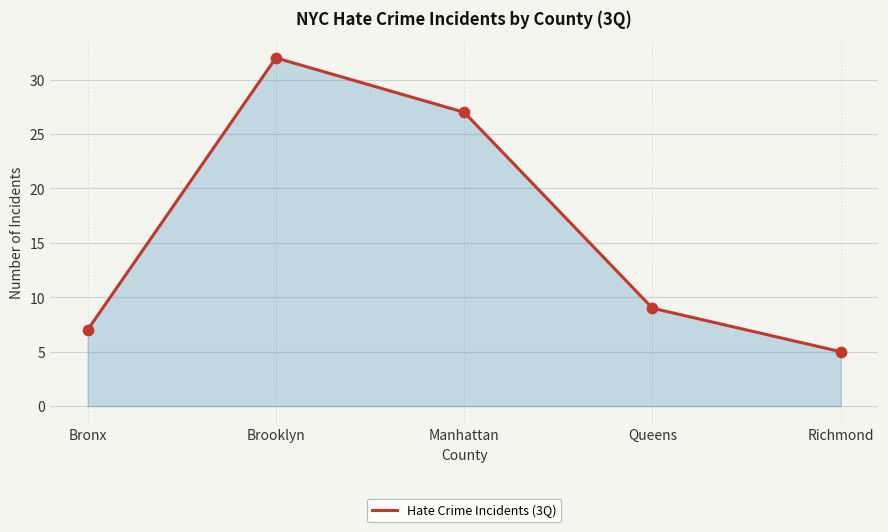

Approximately how many times larger is the value at Manhattan compared to Bronx?

3.9